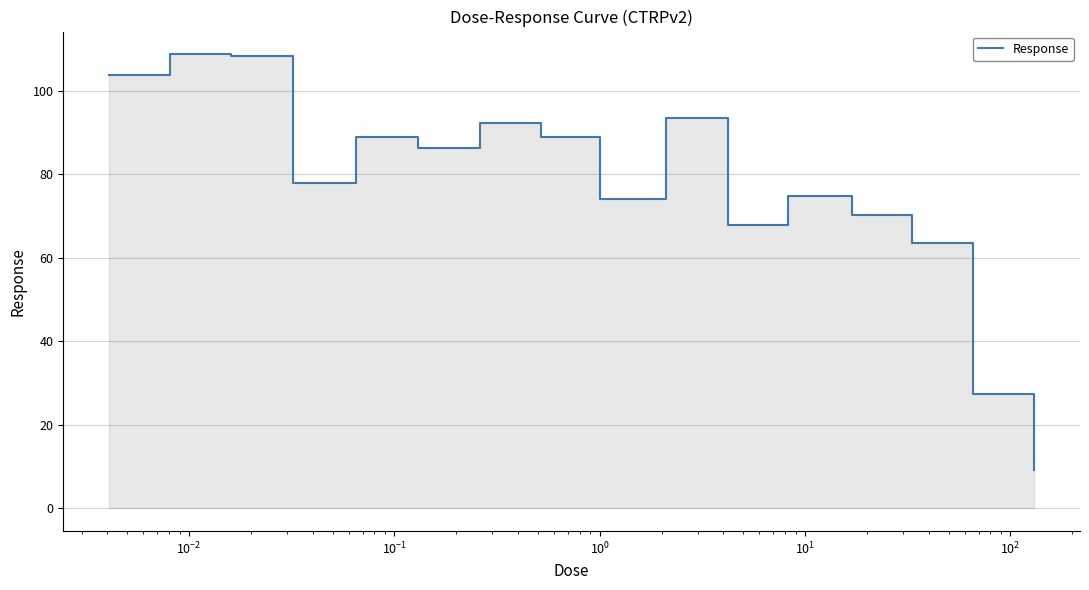

What is the minimum value shown in the chart?

9.2